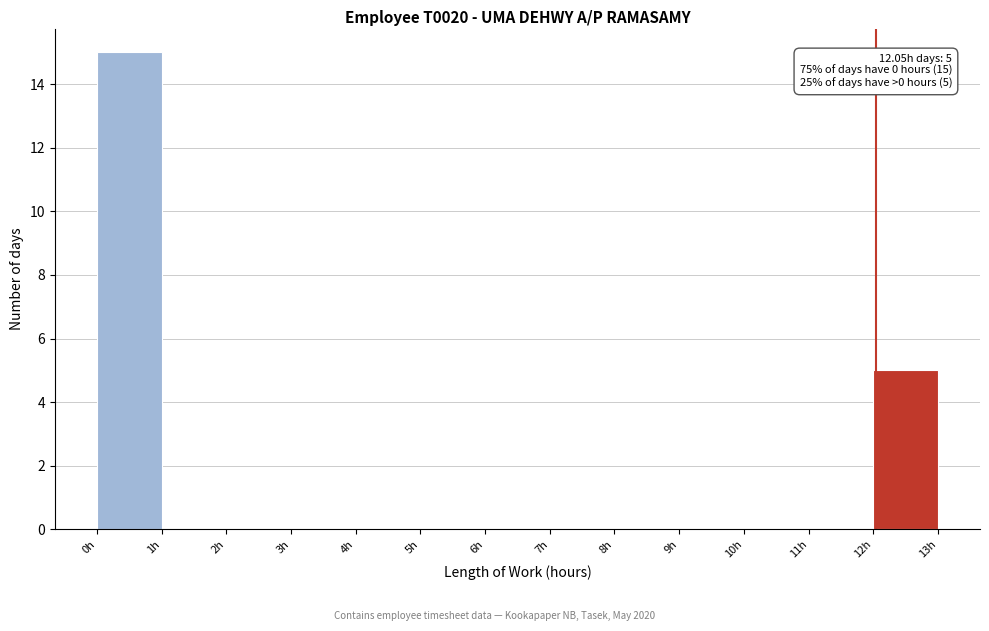

Which range on the x-axis has the tallest bar?

0 to 1